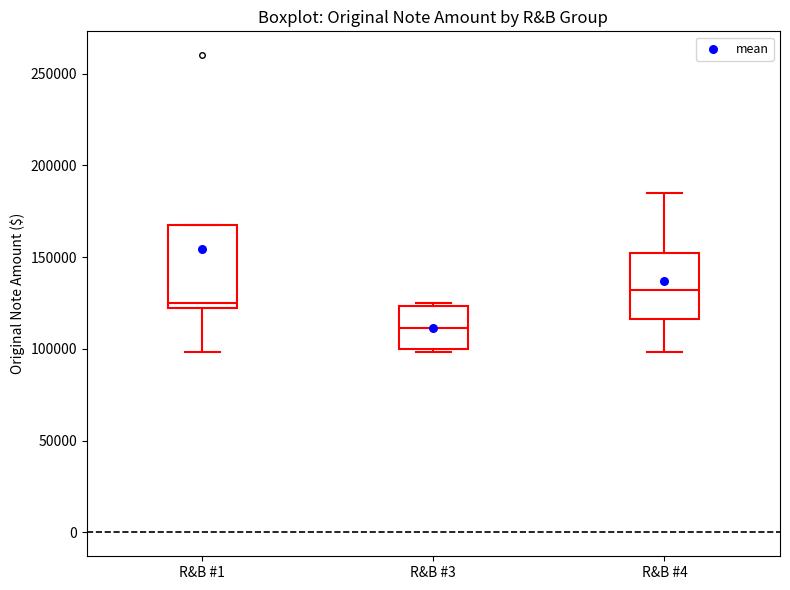

Which box is the tallest, from its lower edge to its upper edge?

R&B #1